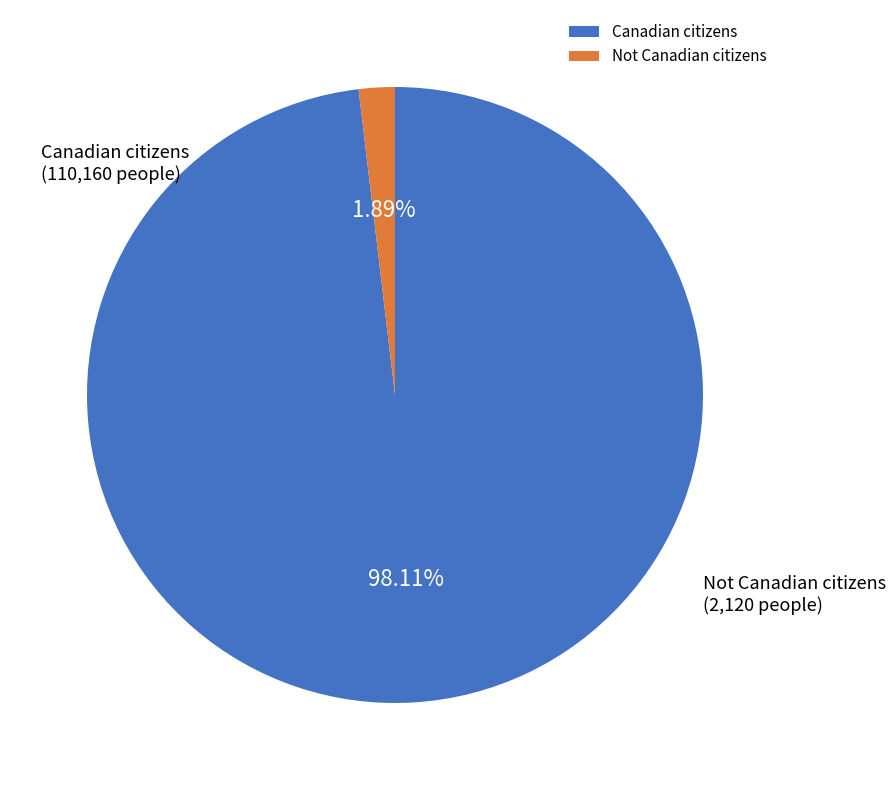

Which has a higher value, Canadian citizens or Not Canadian citizens?

Canadian citizens